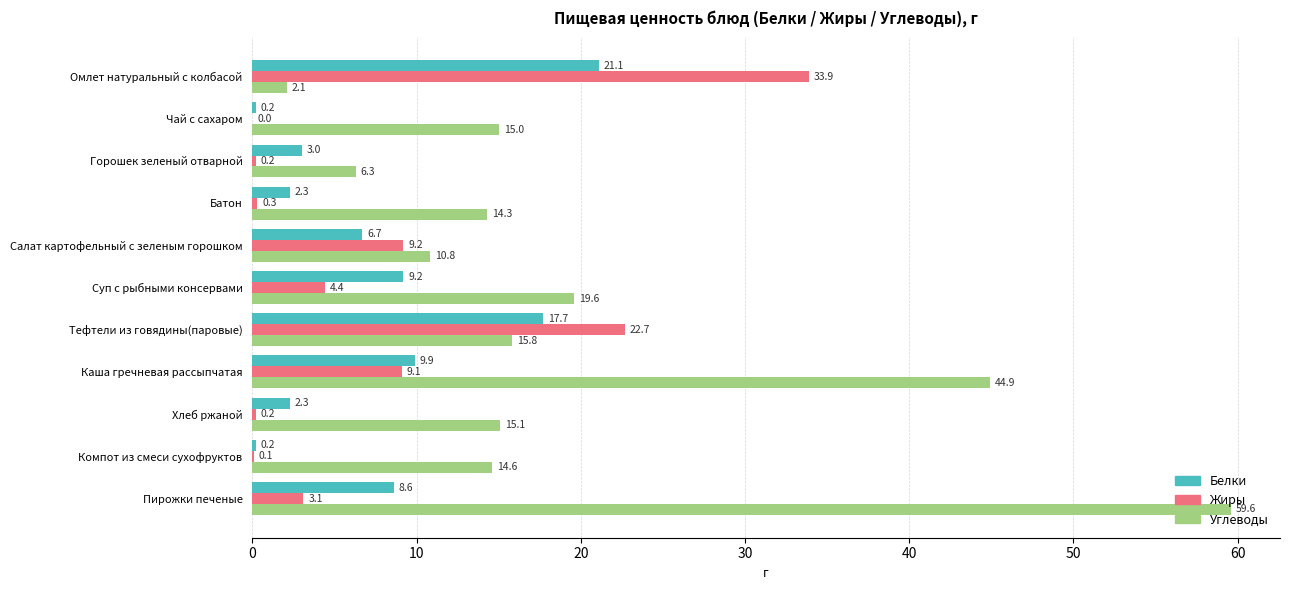

The Жиры series shows -13.6 at Чай с сахаром. True or false?

False